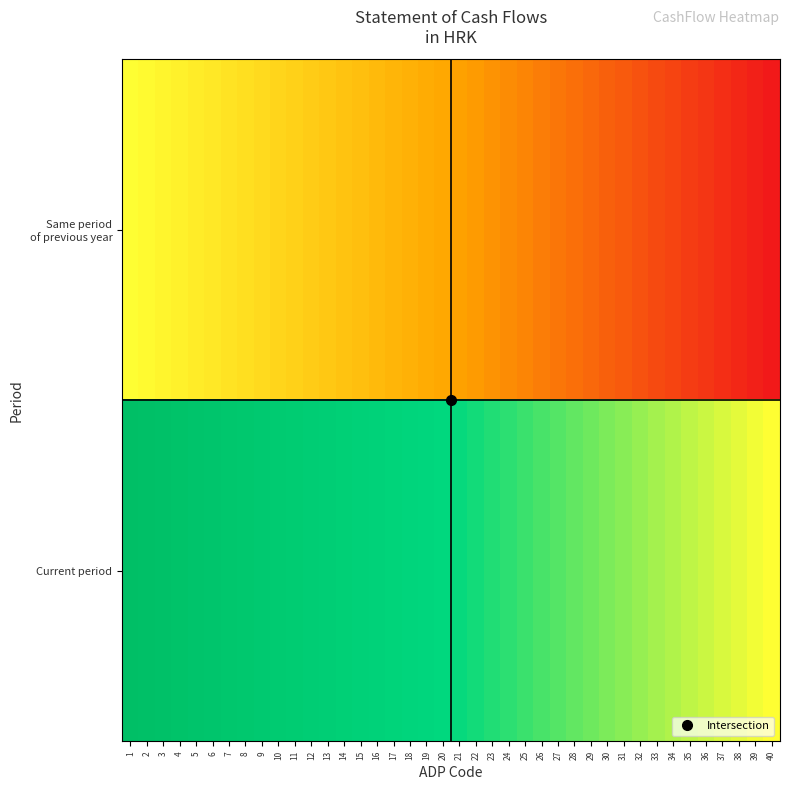

At 26, list the series in order from largest to smallest.

Current period, Same period of previous year